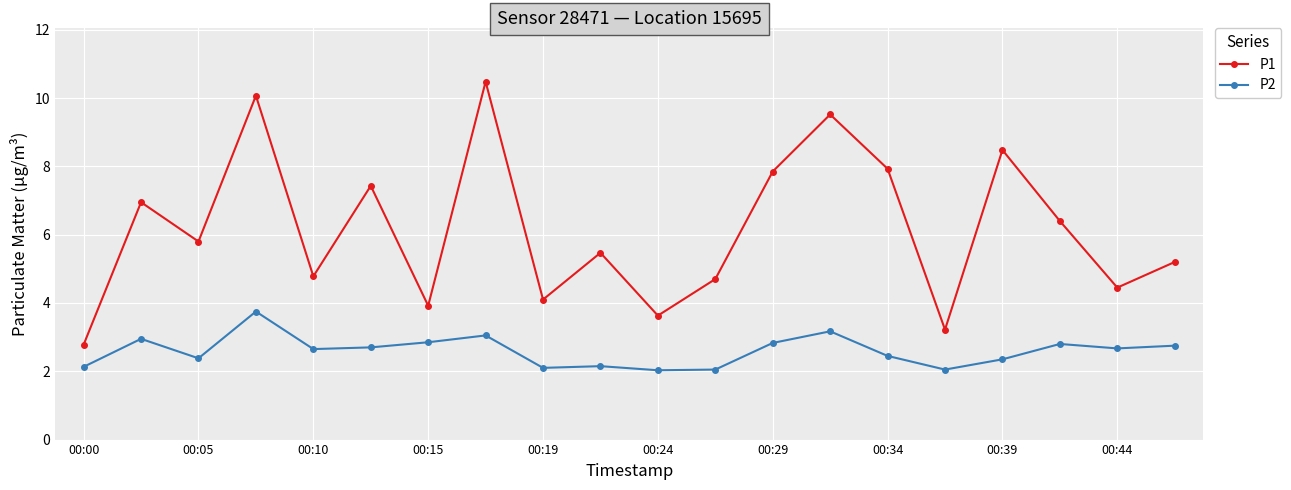

What is the lowest value of the P1 series?

2.8